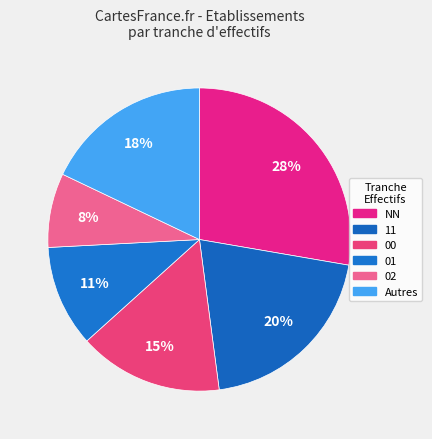

Which category has the biggest portion of the pie?

NN